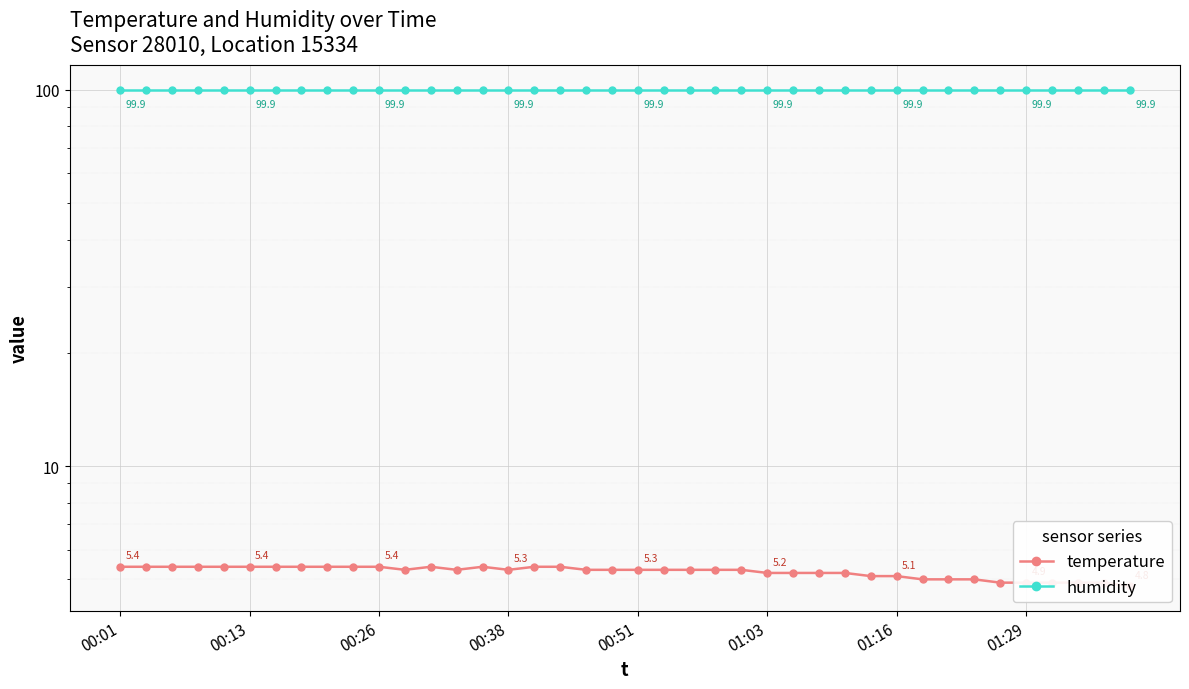

In temperature, how many points are higher than both neighbors (excluding endpoints)?

2